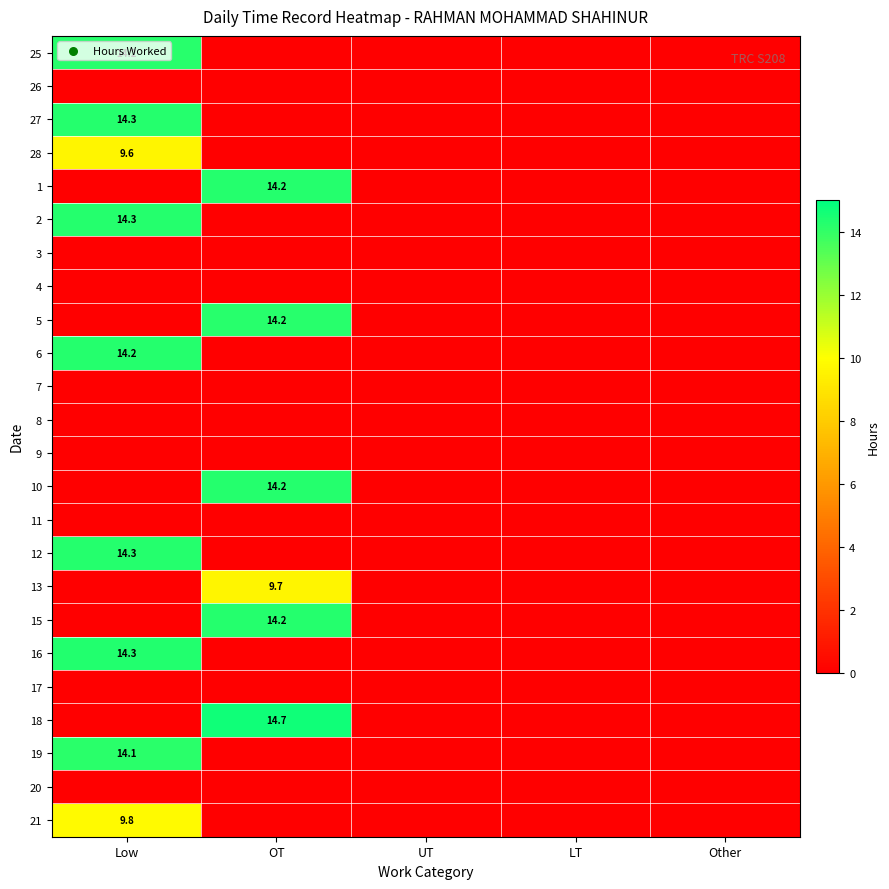

At which category is the sum across all series the highest?

Low